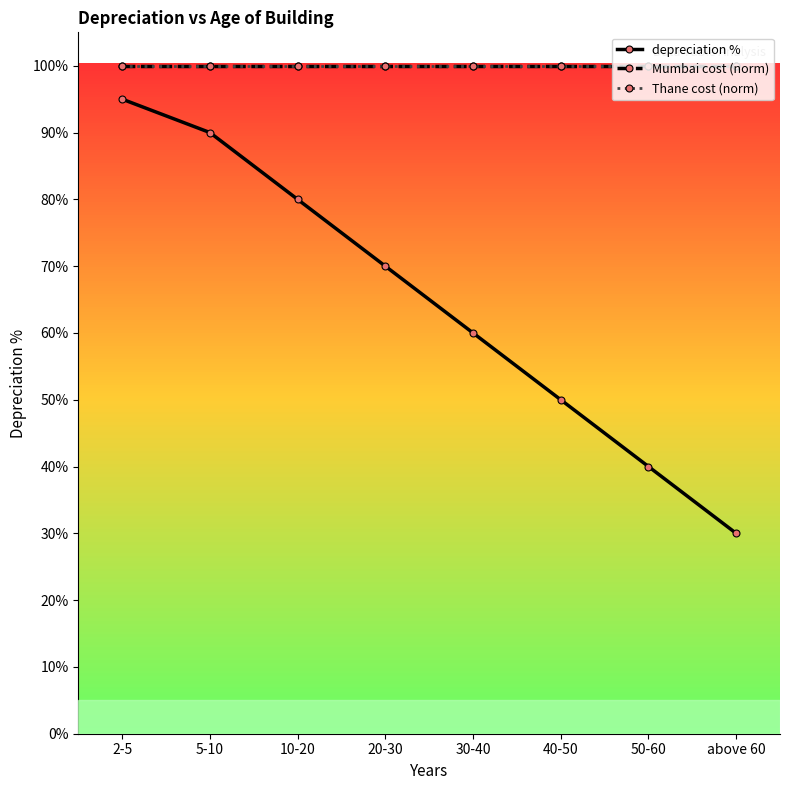

Is this an area chart (filled region under the line)?

No